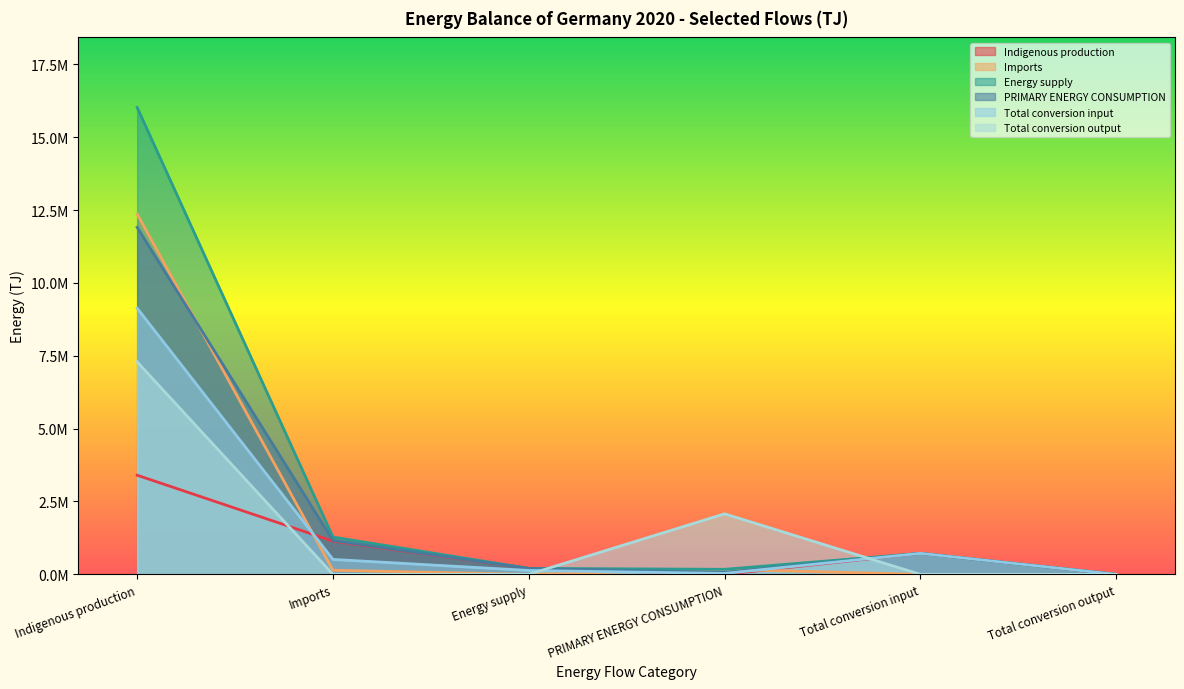

Between Energy supply and Total conversion output, which is larger?

Energy supply